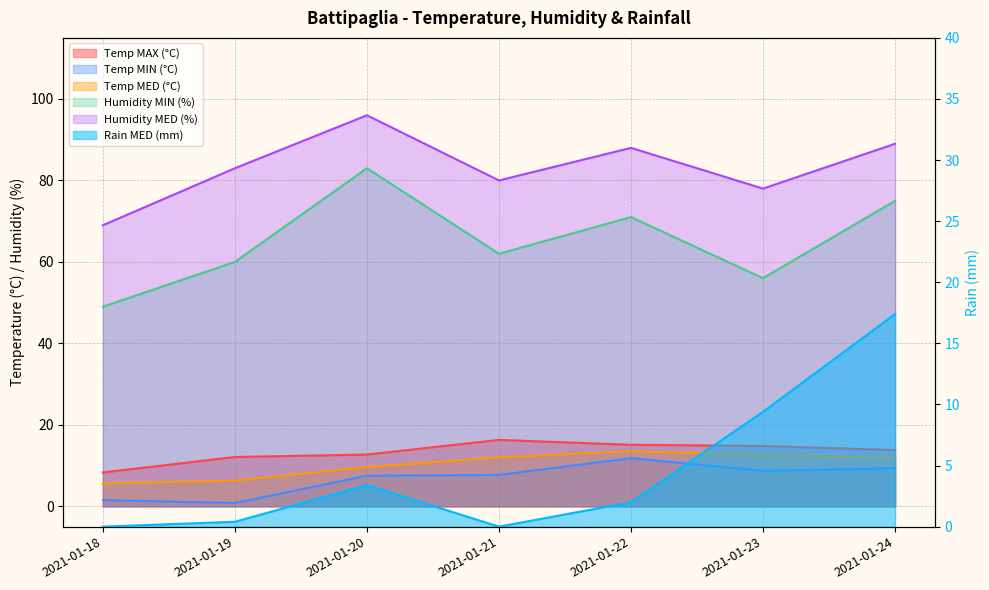

How many data points in Humidity MIN (%) are less than 62?

3